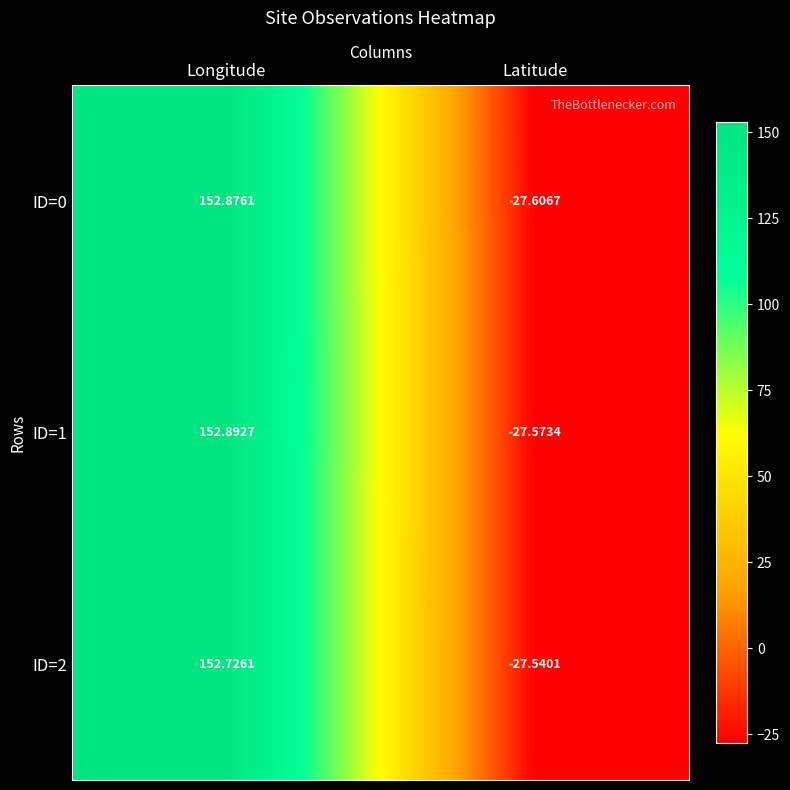

At which label does ID=1 reach its peak?

Longitude